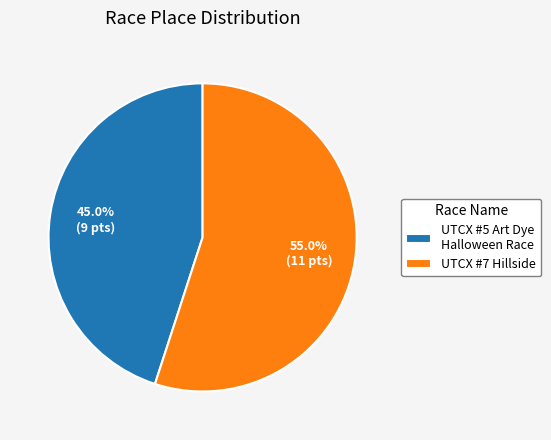

To the nearest percent, what is the difference between the largest and smallest slice percentages?

10%